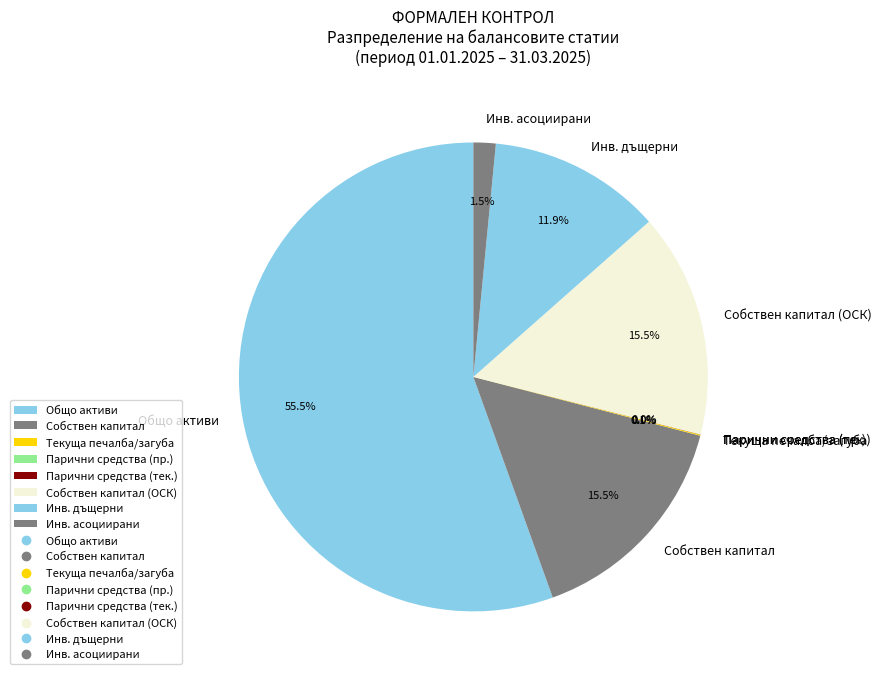

Which slice is the largest?

Общо активи